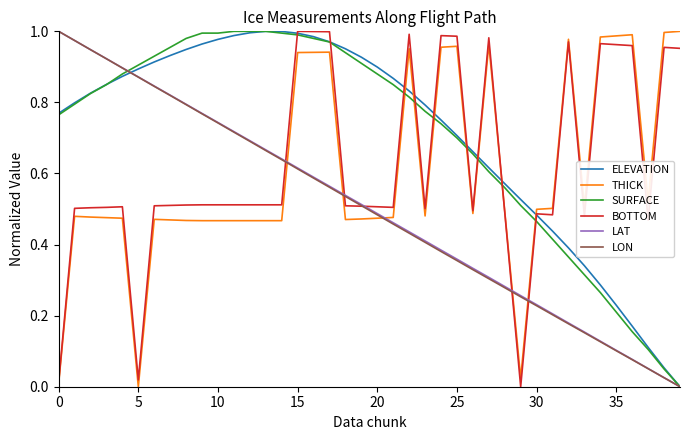

True or false: THICK and ELEVATION cross at least once.

True